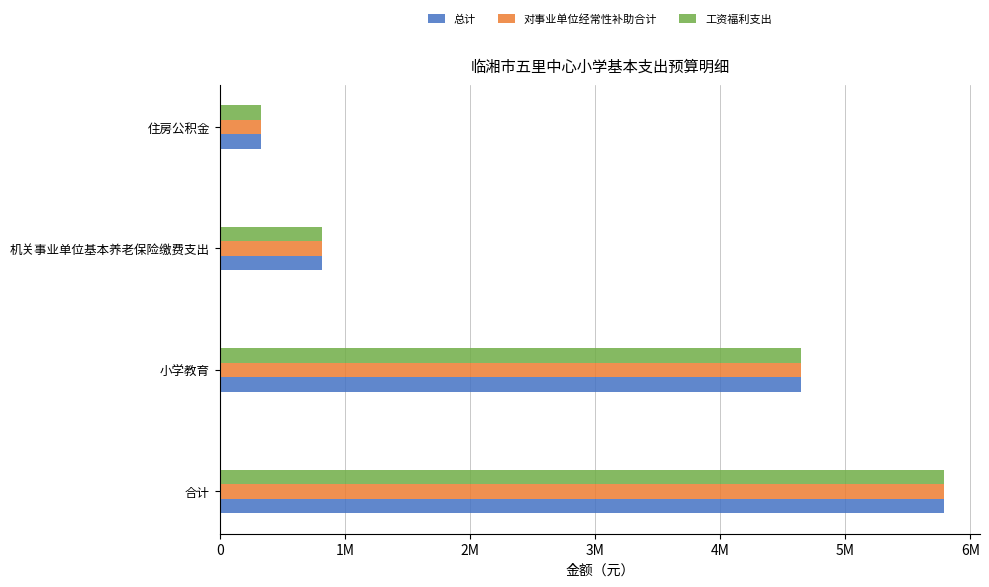

What are all the series names shown in the legend?

总计, 对事业单位经常性补助合计, 工资福利支出